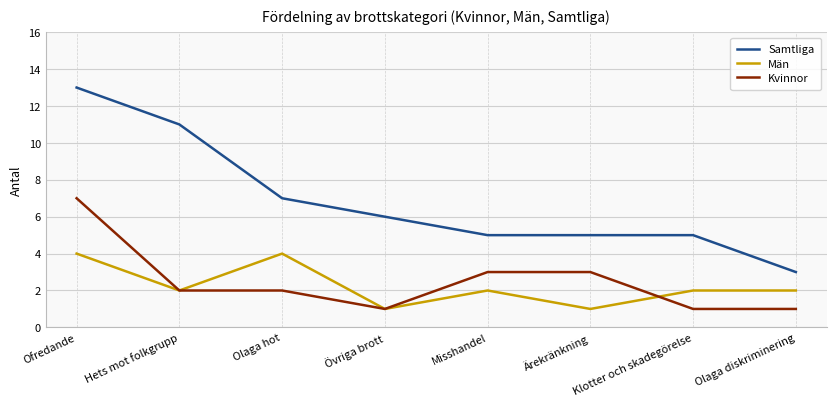

Reading left to right, list all the values displayed in this chart.

Samtliga: Ofredande=13	Hets mot folkgrupp=11	Olaga hot=7	Övriga brott=6	Misshandel=5	Ärekränkning=5	Klotter och skadegörelse=5	Olaga diskriminering=3
Män: Ofredande=4	Hets mot folkgrupp=2	Olaga hot=4	Övriga brott=1	Misshandel=2	Ärekränkning=1	Klotter och skadegörelse=2	Olaga diskriminering=2
Kvinnor: Ofredande=7	Hets mot folkgrupp=2	Olaga hot=2	Övriga brott=1	Misshandel=3	Ärekränkning=3	Klotter och skadegörelse=1	Olaga diskriminering=1